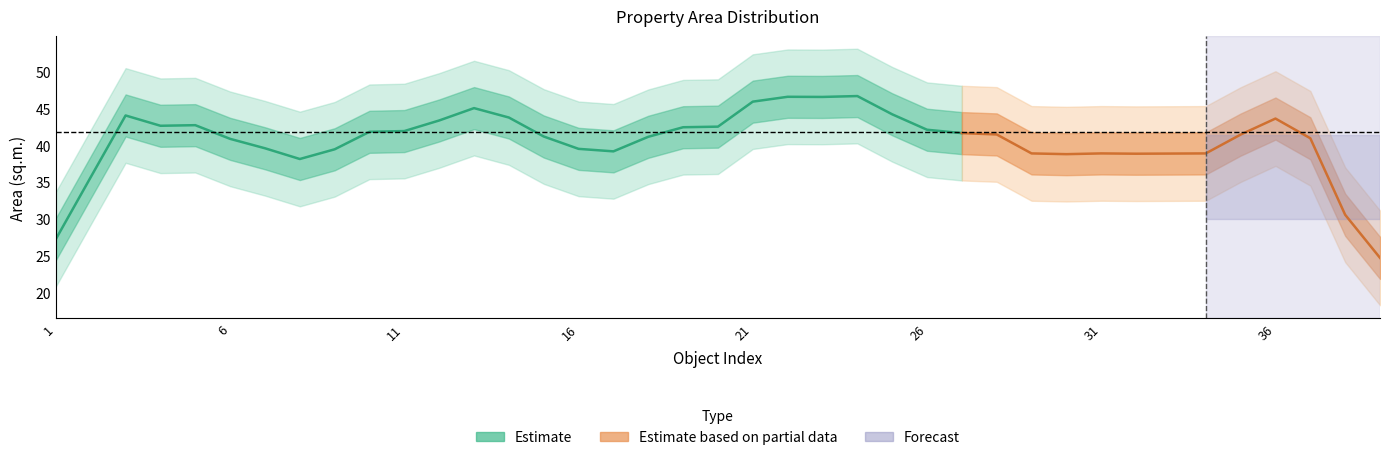

Where is the first local maximum?

3